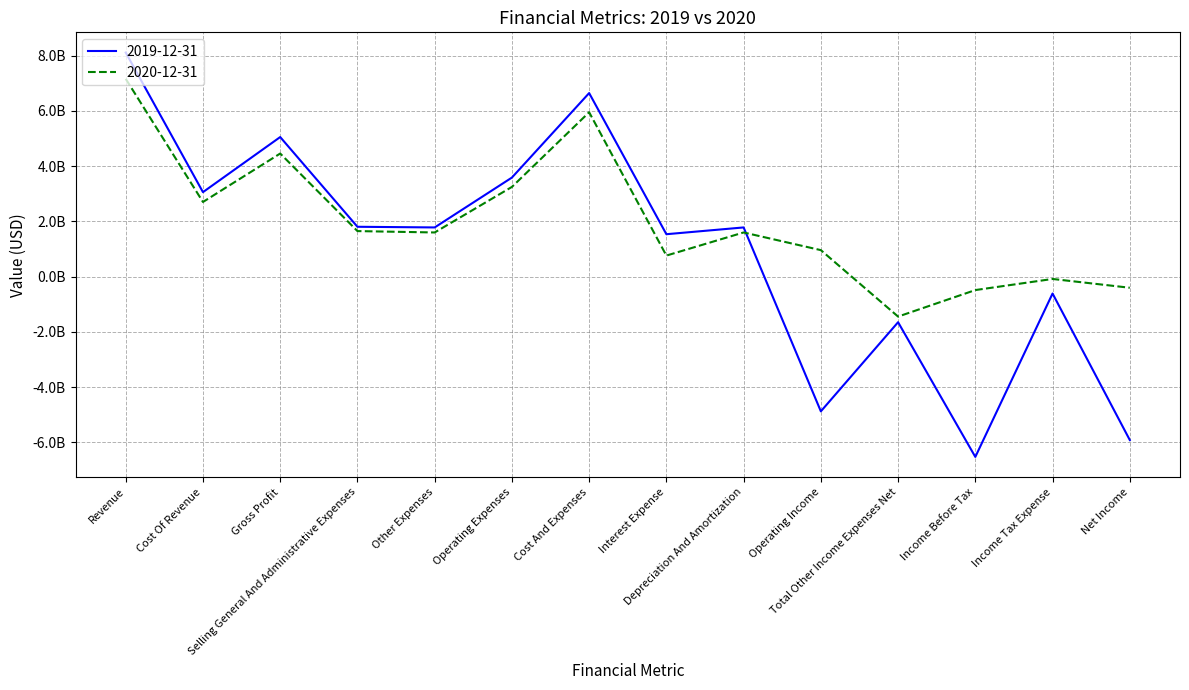

What is the spread (max minus min) of values at Interest Expense?

773000000